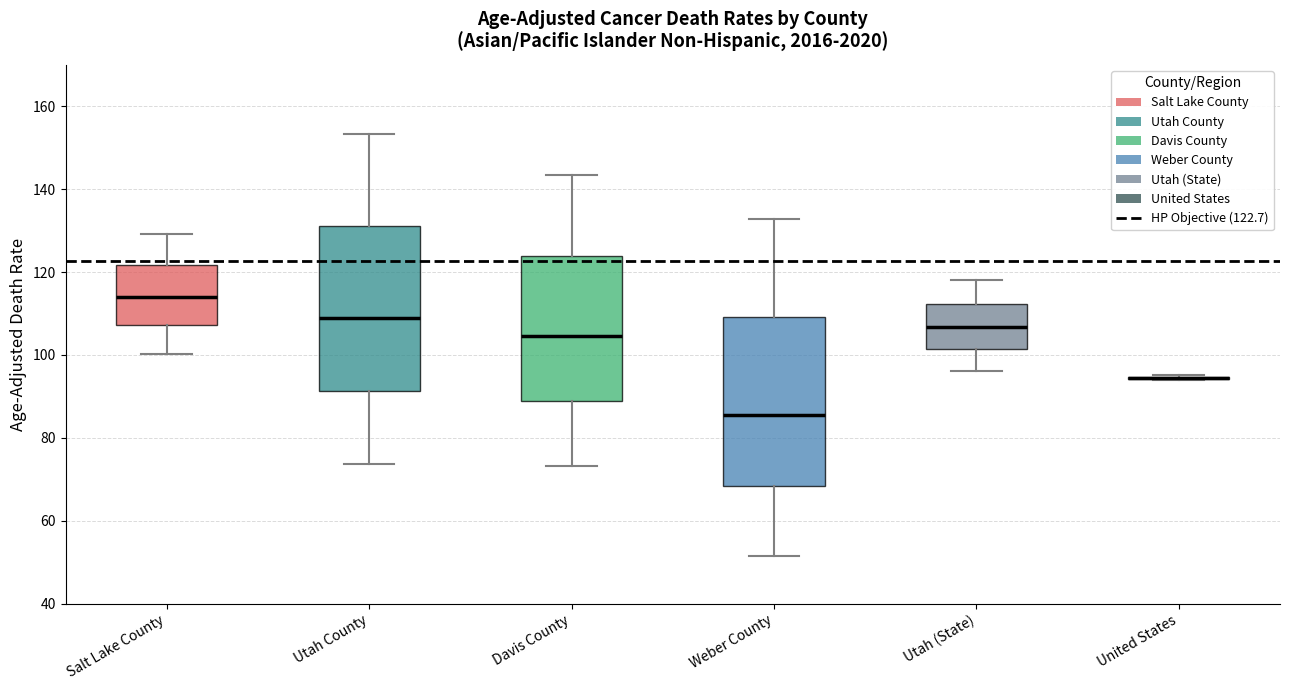

Reading left to right, read every box against the y-axis: the position of its median line, the range the box covers, and the ends of its whiskers. The values are not printed on the chart, so give them approximately, as read against the axis.

Salt Lake County: median 114, box 108 to 122, whiskers 100 to 130
Utah County: median 110, box 92 to 132, whiskers 74 to 154
Davis County: median 104, box 88 to 124, whiskers 74 to 144
Weber County: median 86, box 68 to 110, whiskers 52 to 132
Utah (State): median 106, box 102 to 112, whiskers 96 to 118
United States: box collapsed to a line at 94, whiskers 94 to 96